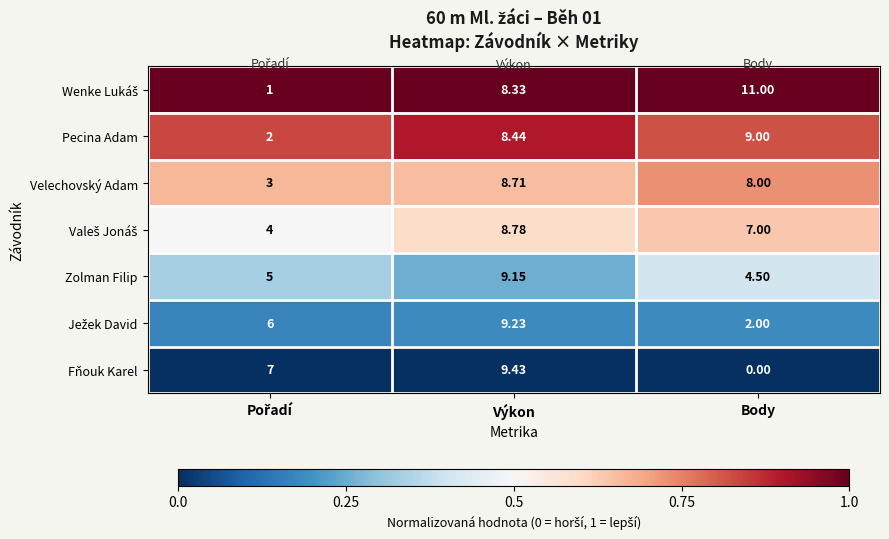

At which category is the sum across all series the highest?

Výkon